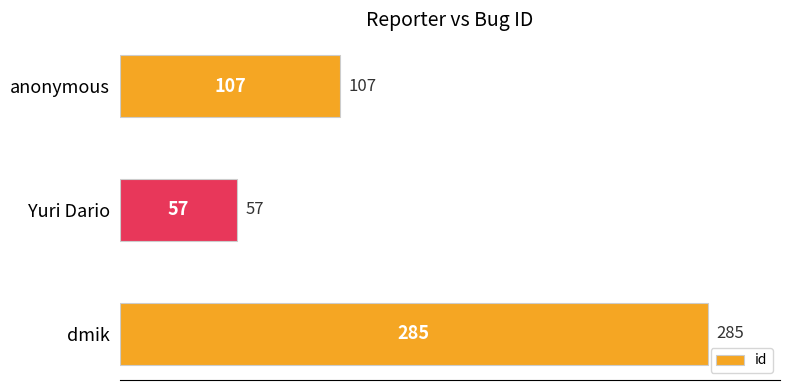

What is the difference between the maximum and minimum values?

228